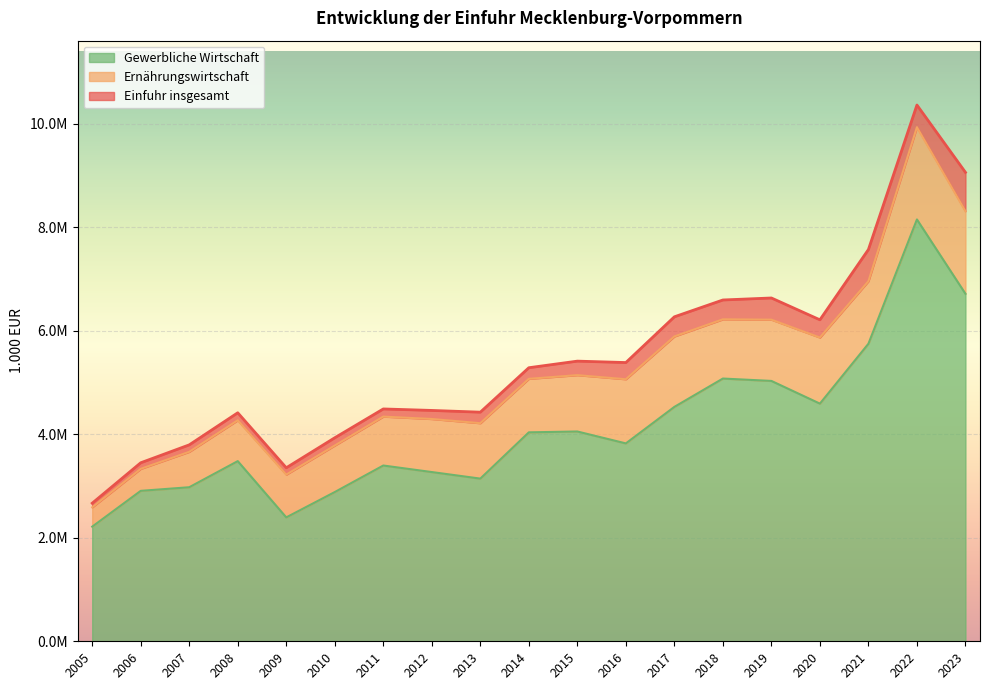

What is the spread (max minus min) of values at 2014?

1247999